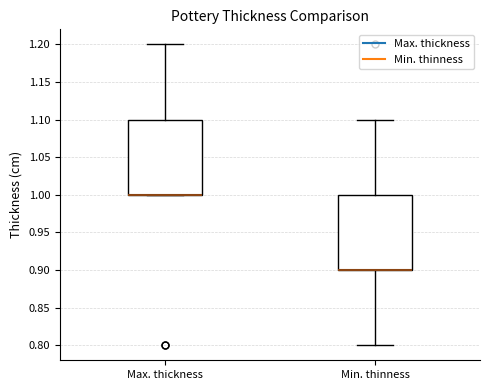

Reading left to right, read every box against the y-axis: the position of its median line, the range the box covers, and the ends of its whiskers. The values are not printed on the chart, so give them approximately, as read against the axis.

Max. thickness: median 1.0 (drawn on the box's lower edge), box 1.0 to 1.1, whiskers 1.0 to 1.2
Min. thinness: median 0.9 (drawn on the box's lower edge), box 0.9 to 1.0, whiskers 0.8 to 1.1